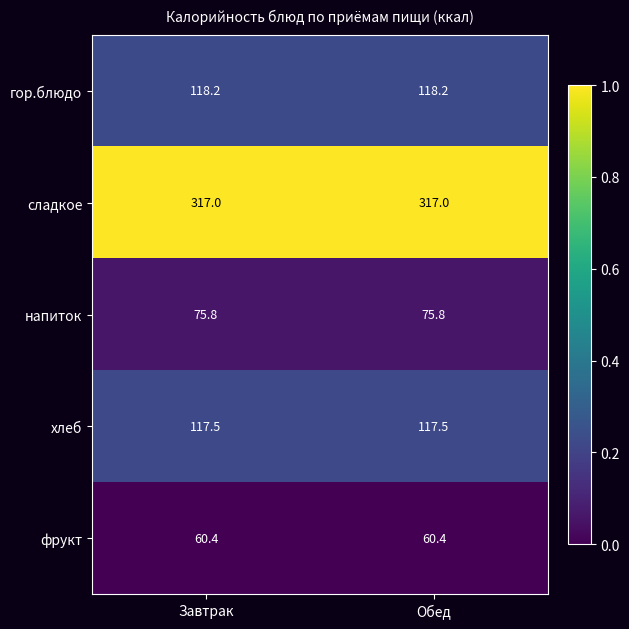

What is the maximum value shown in the chart?

317.0